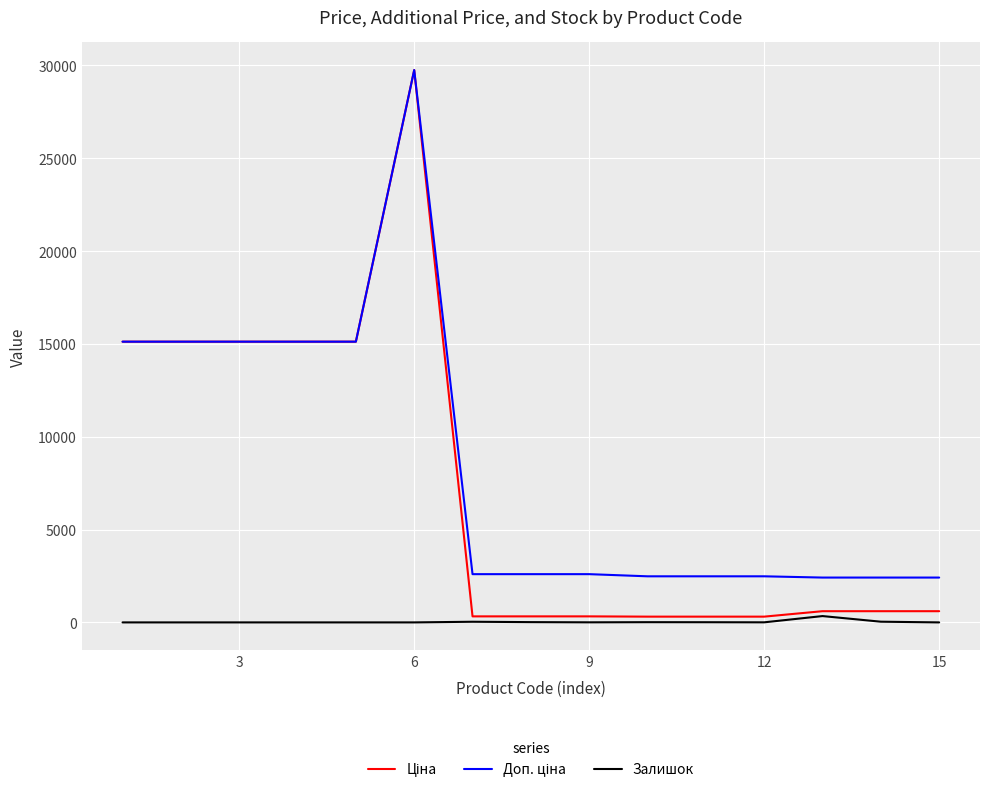

At which category is the sum across all series the highest?

6